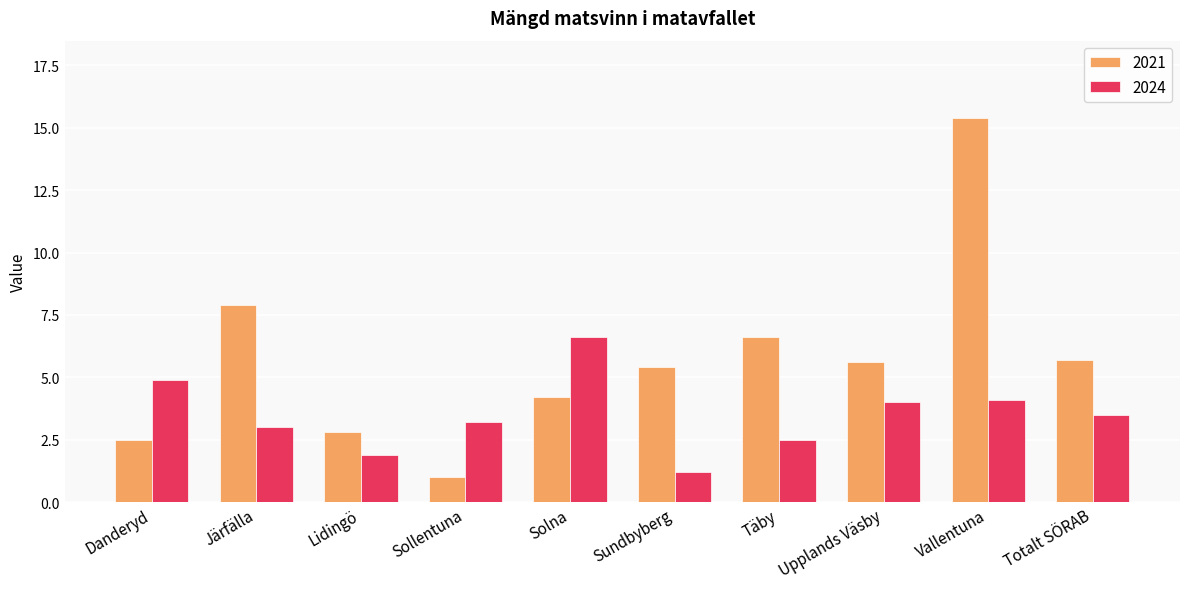

What is the difference between the 2021 values at Upplands Väsby and Lidingö?

2.8